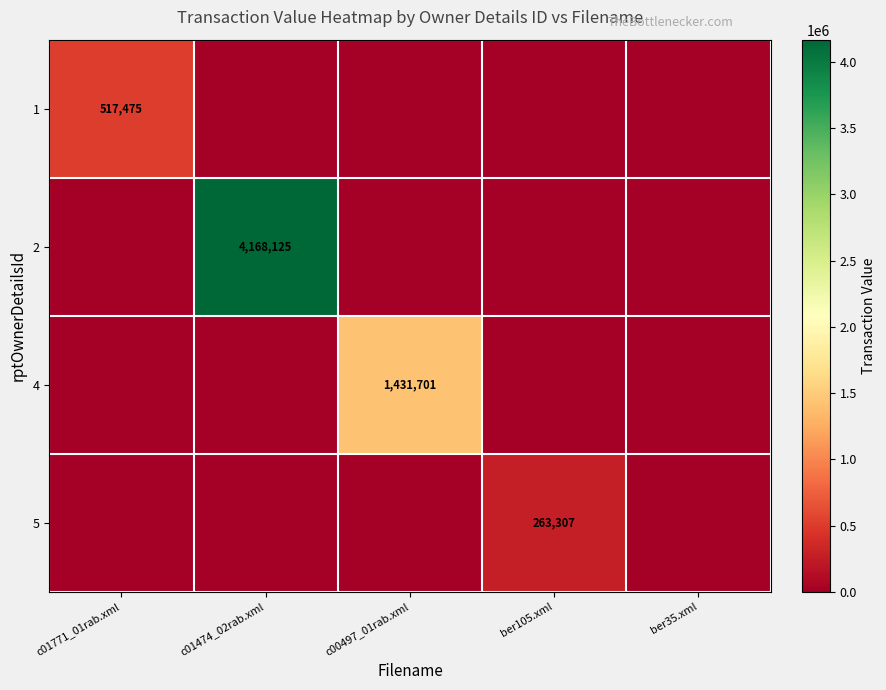

True or false: 1 has a value of 264987 at c01771_01rab.xml.

False